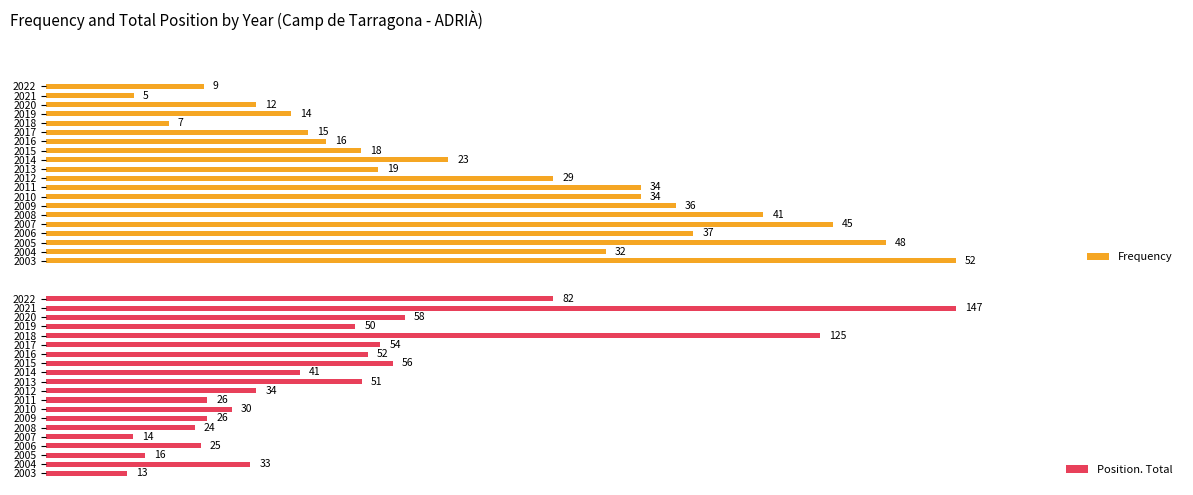

How many series are shown in this chart?

2